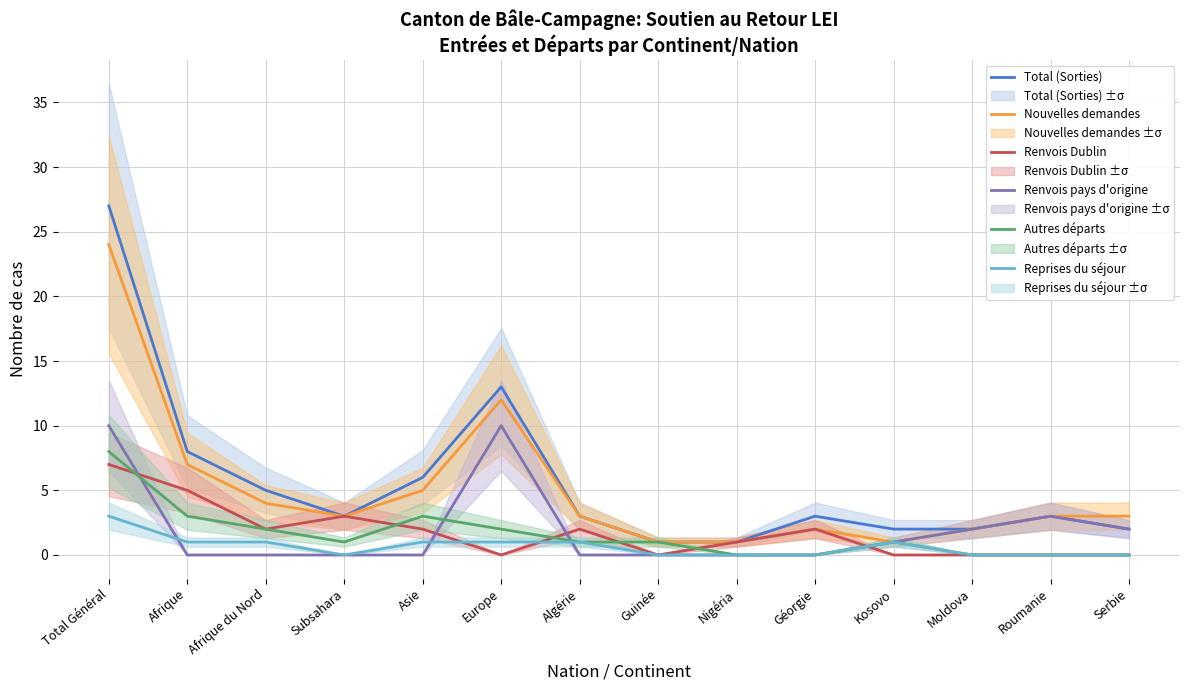

At how many categories does at least one series exceed 19?

1